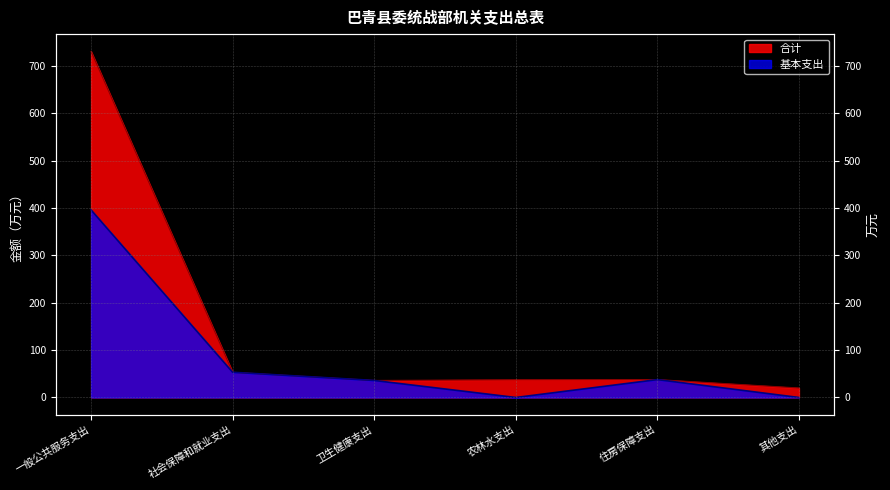

What are all the series names shown in the legend?

合计, 基本支出